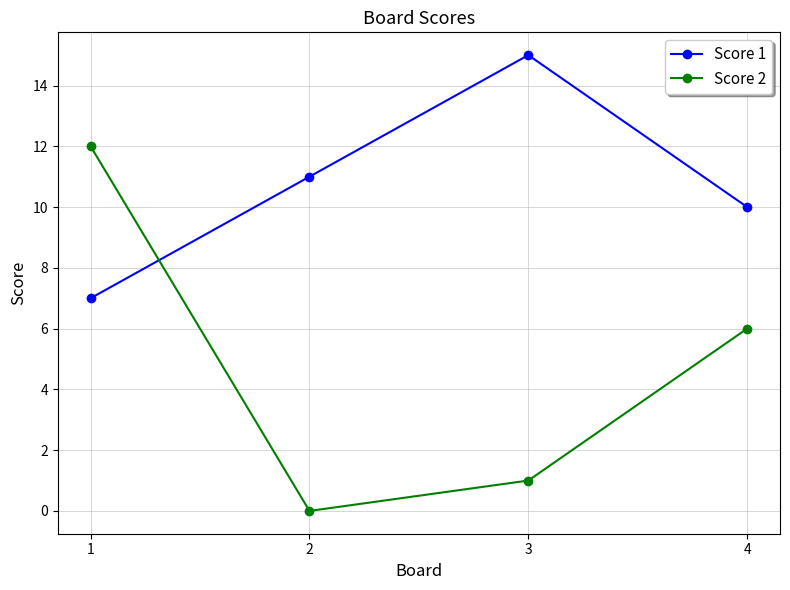

True or false: Score 1 has a value of 5 at 3.

False